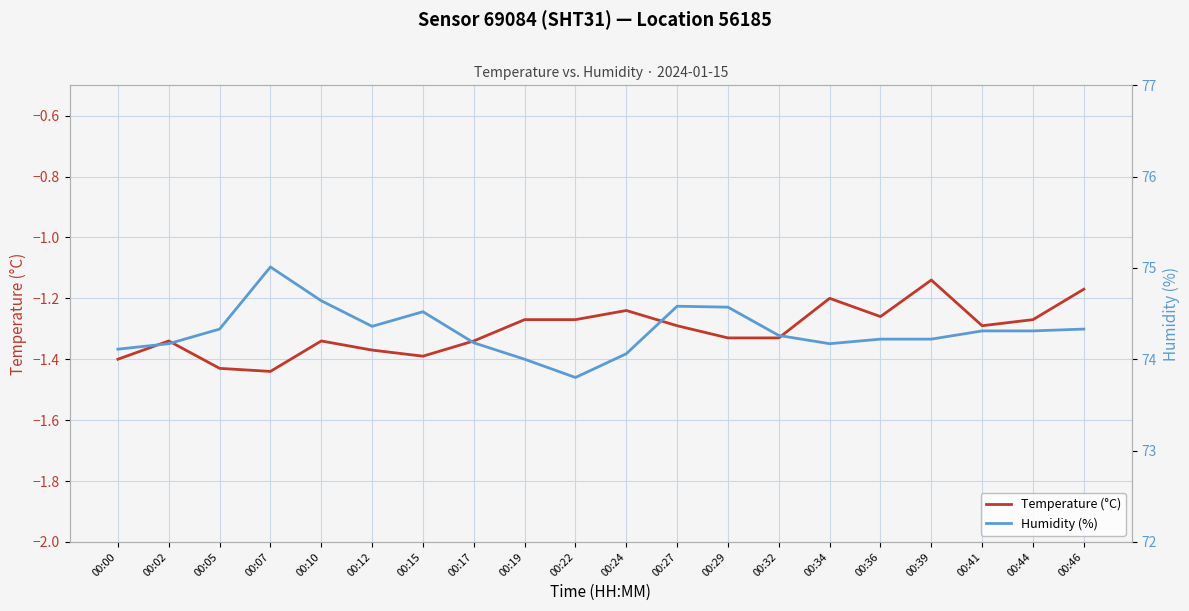

Rank the series at 00:27 from highest to lowest value.

Humidity (%), Temperature (°C)